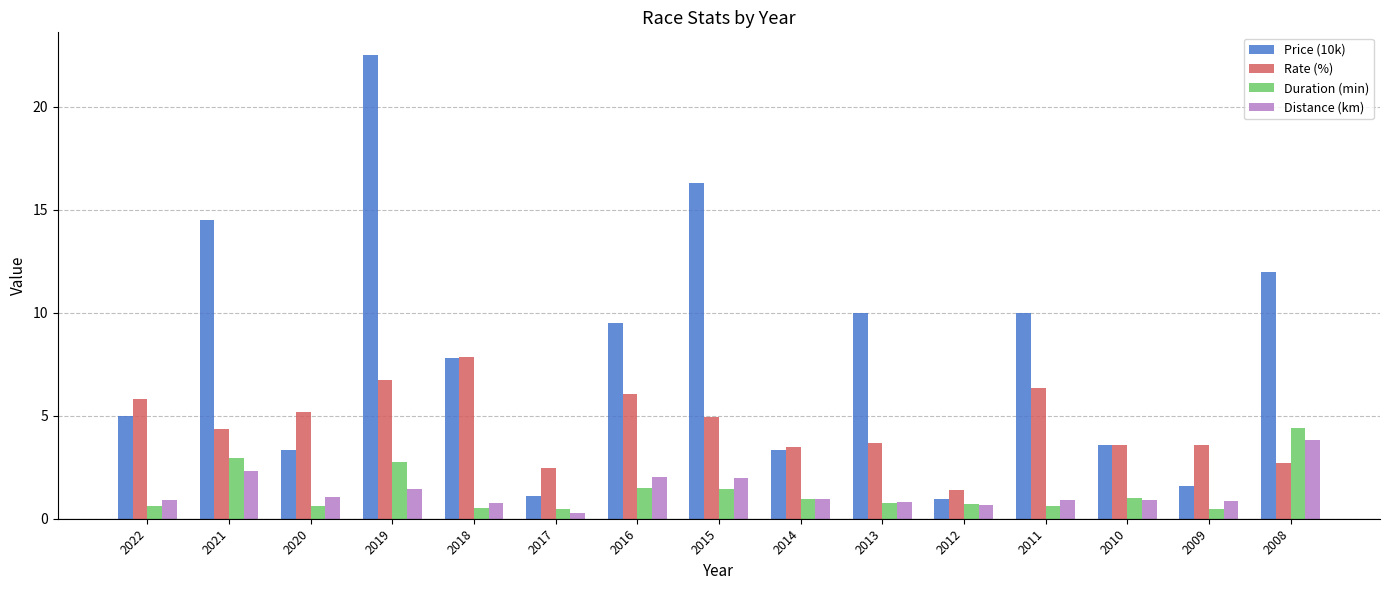

Which series has the largest total across all categories?

Price (10k)